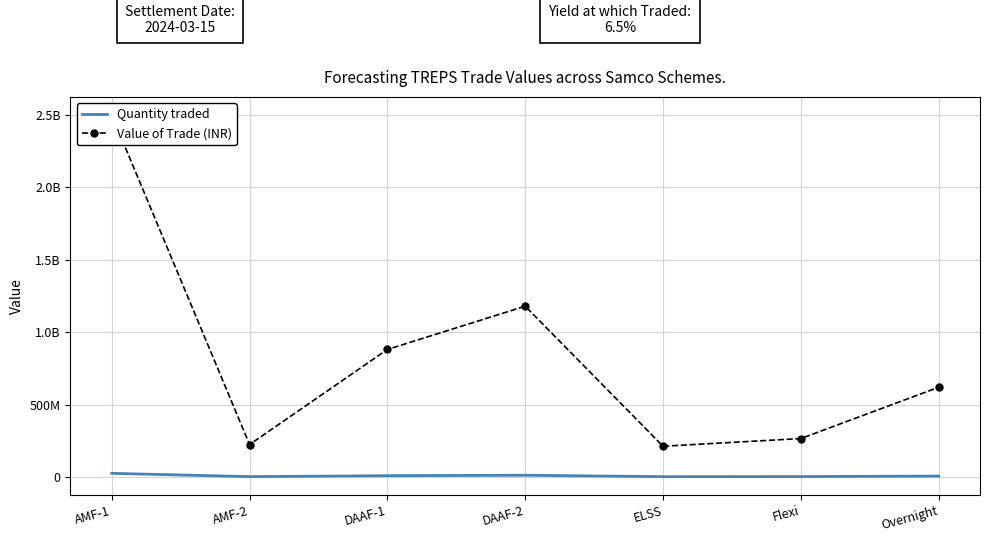

Which has a higher value, ELSS or Flexi?

Flexi